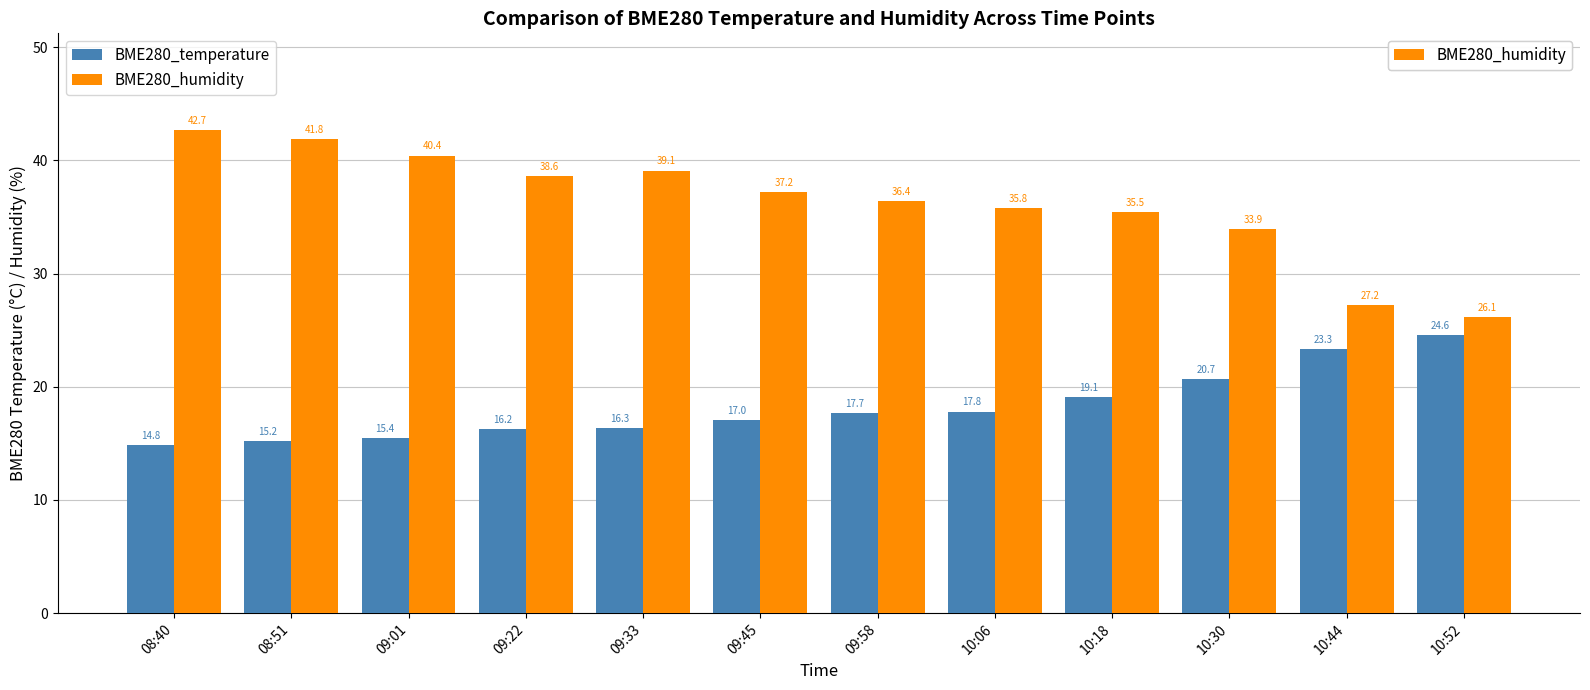

At which category is the sum across all series the highest?

08:40